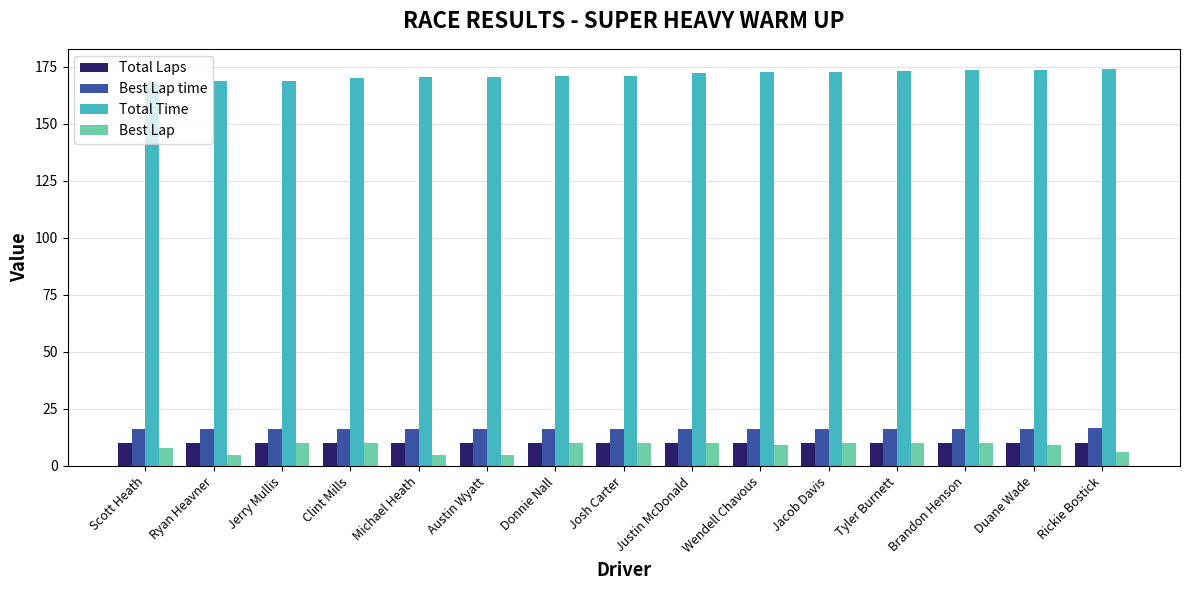

Which series has the largest total across all categories?

Total Time